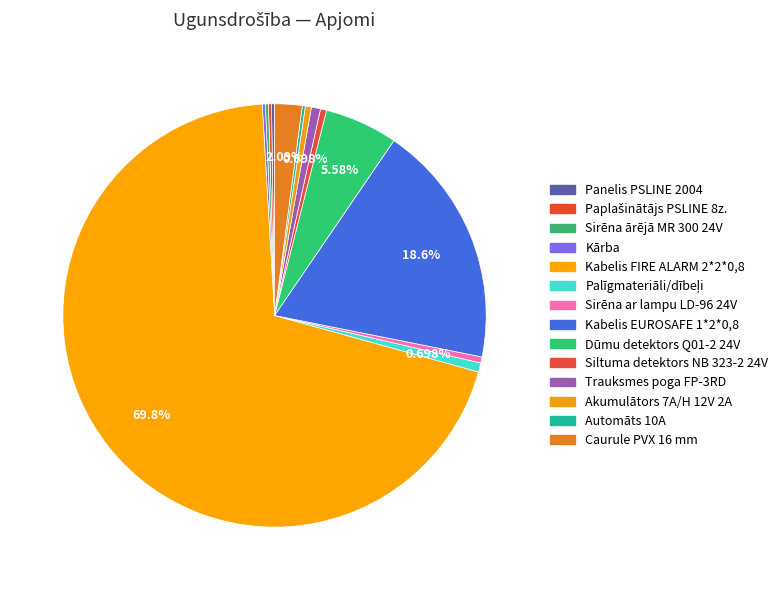

True or false: Palīgmateriāli/dībeļi accounts for 1% of the total.

True